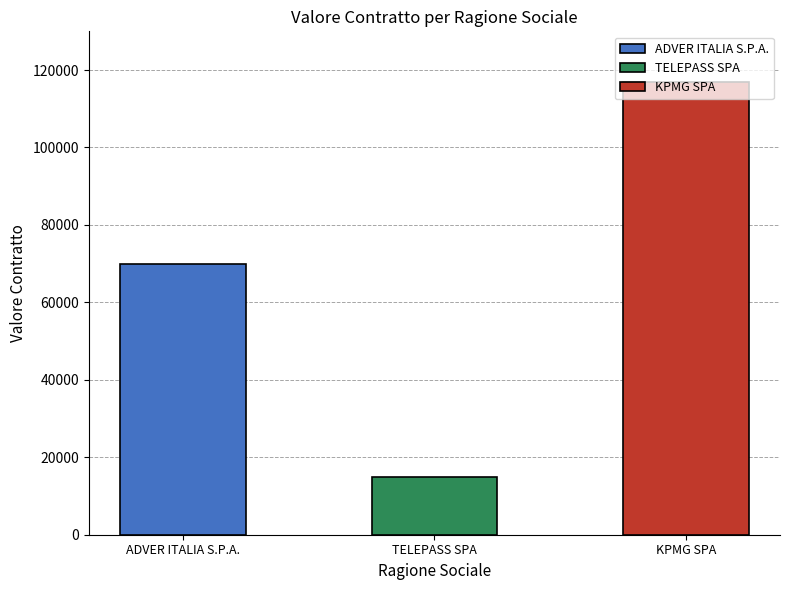

What is the change in value from ADVER ITALIA S.P.A. to TELEPASS SPA?

-55000